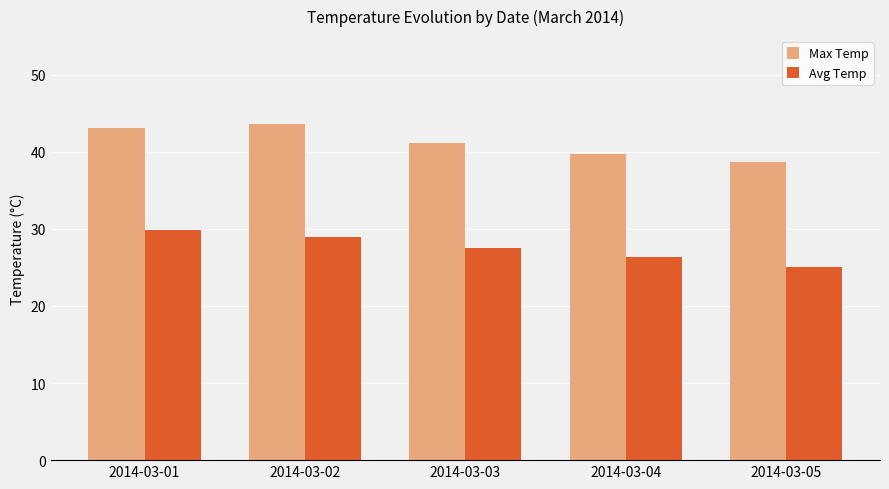

What is the total value across all series at 2014-03-05?

63.8